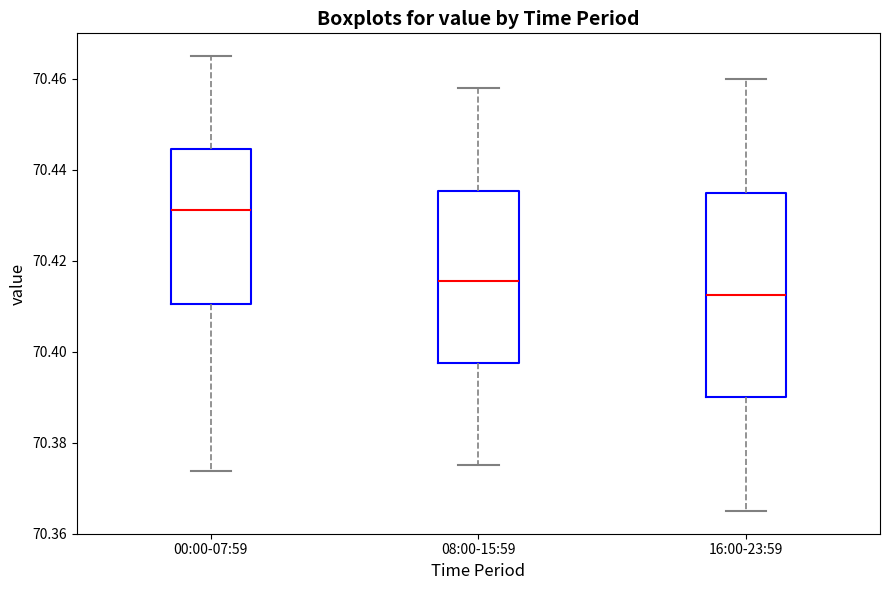

Where does the lower whisker of the box for 00:00-07:59 end on the y-axis? The values are not printed on the chart, so give them approximately, as read against the axis.

70.374